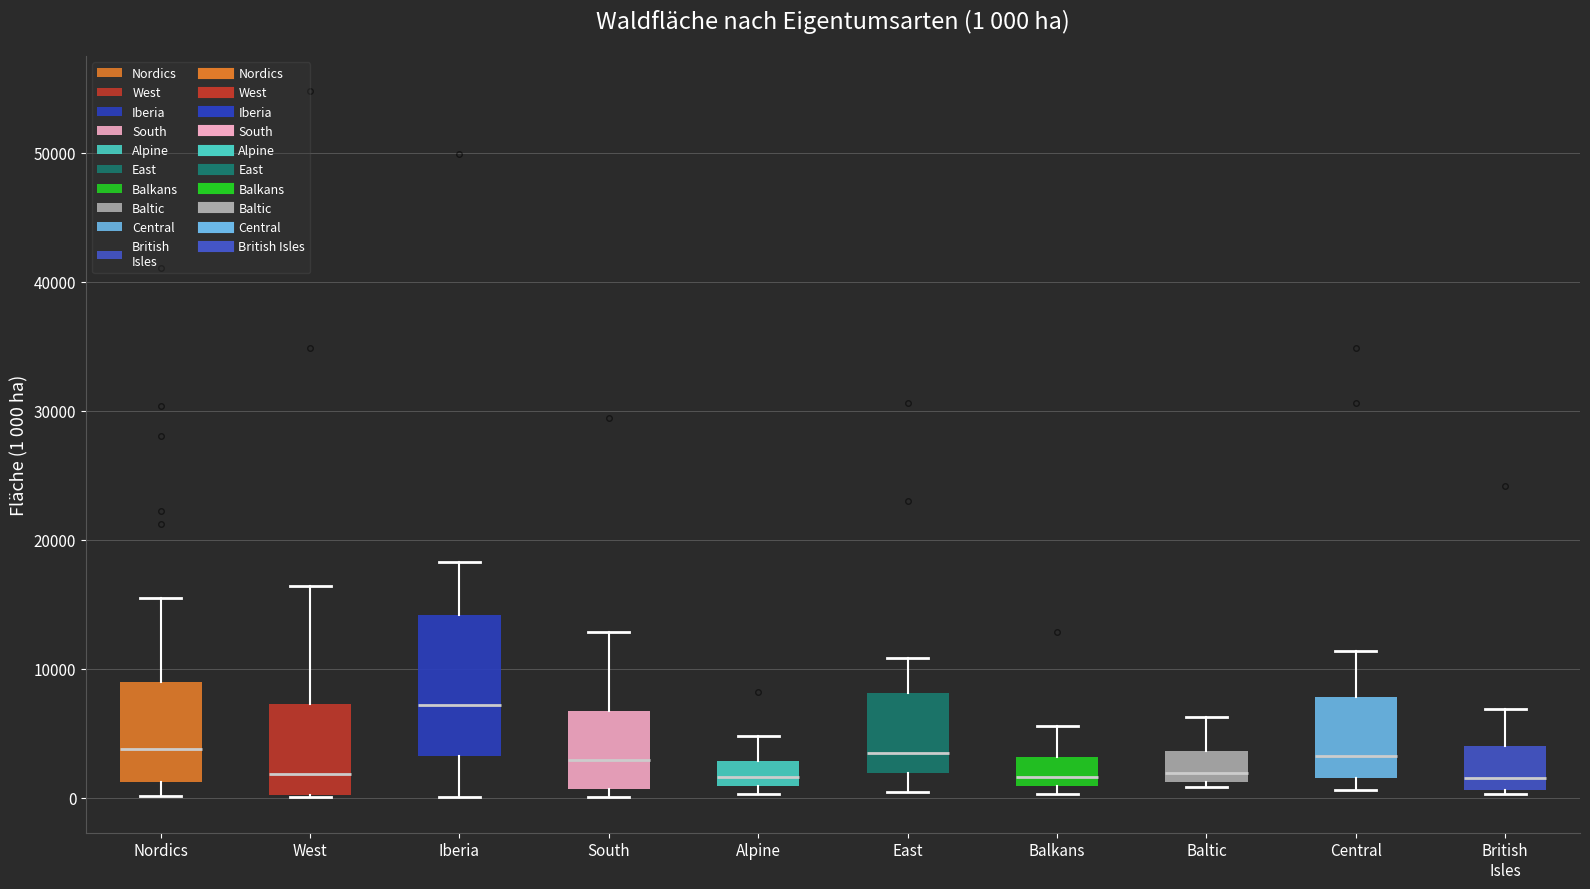

Which box is the tallest, from its lower edge to its upper edge?

Iberia